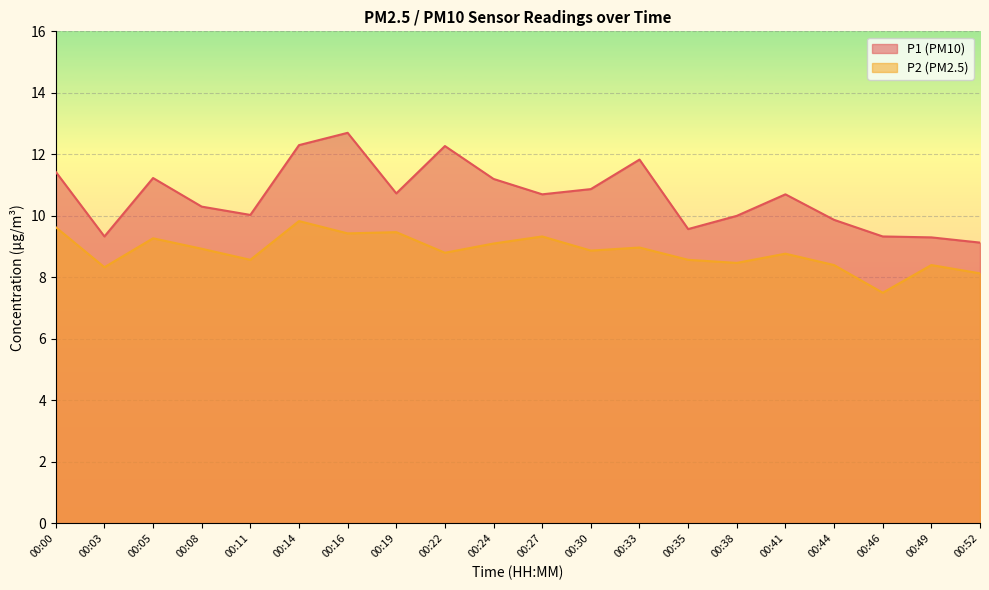

Reading right to left, what are all the values shown in this chart?

P1: 9.1	9.3	9.3	9.9	10.7	10.0	9.6	11.8	10.9	10.7	11.2	12.3	10.7	12.7	12.3	10.0	10.3	11.2	9.3	11.4
P2: 8.1	8.4	7.5	8.4	8.8	8.5	8.6	9.0	8.9	9.3	9.1	8.8	9.5	9.4	9.8	8.6	8.9	9.3	8.3	9.6